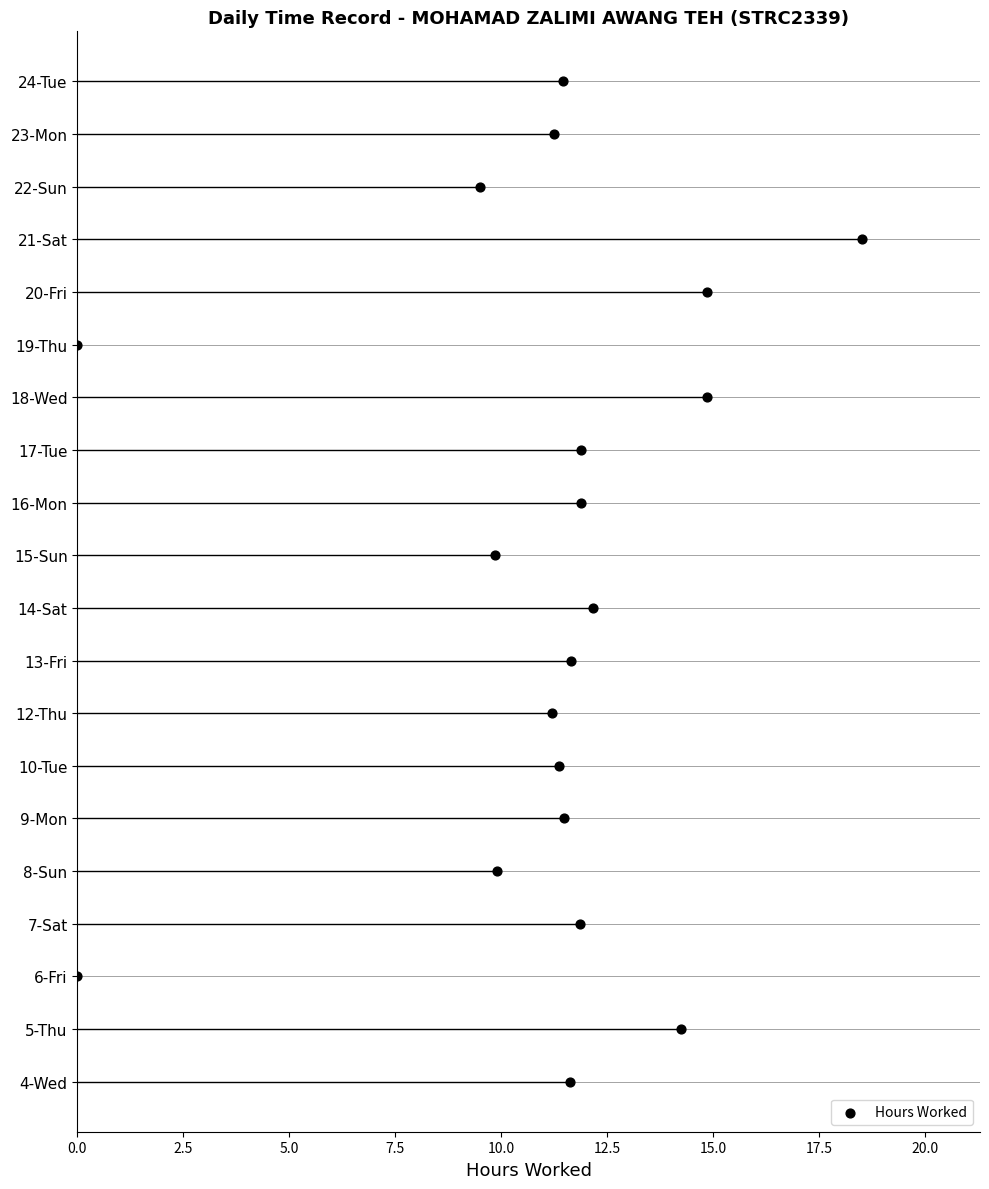

Which has a higher value, 14 or 0.0?

14